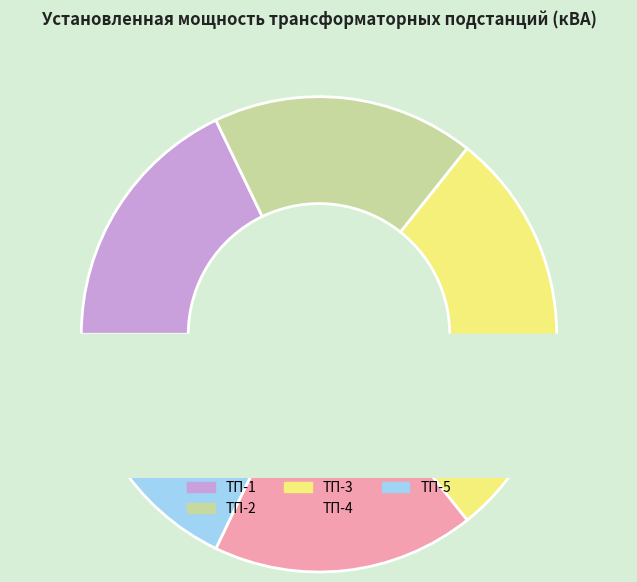

Rank the categories by value from highest to lowest.

ТП-3, ТП-1, ТП-2, ТП-4, ТП-5